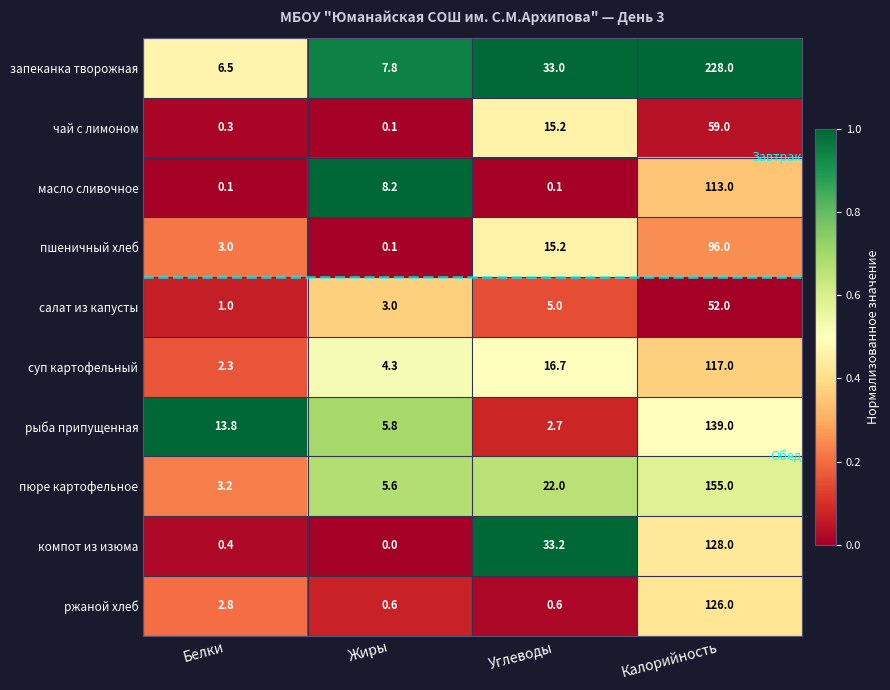

Is it true that пшеничный хлеб equals 1.6 at Белки?

False